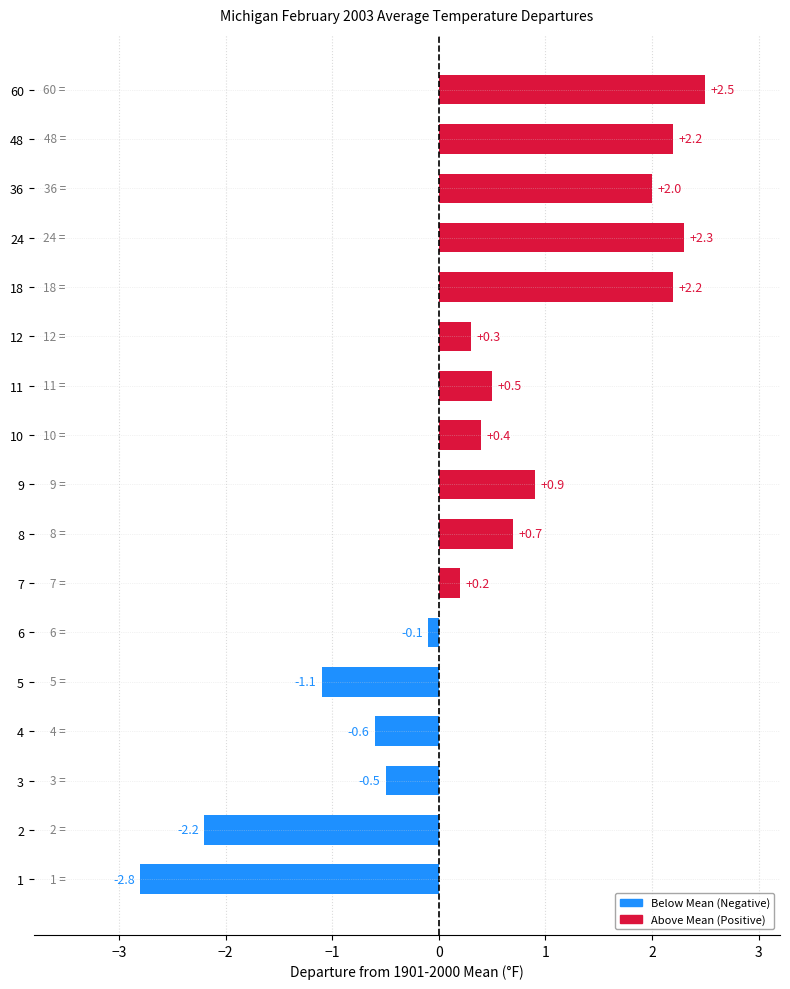

What is the maximum value shown in the chart?

2.5